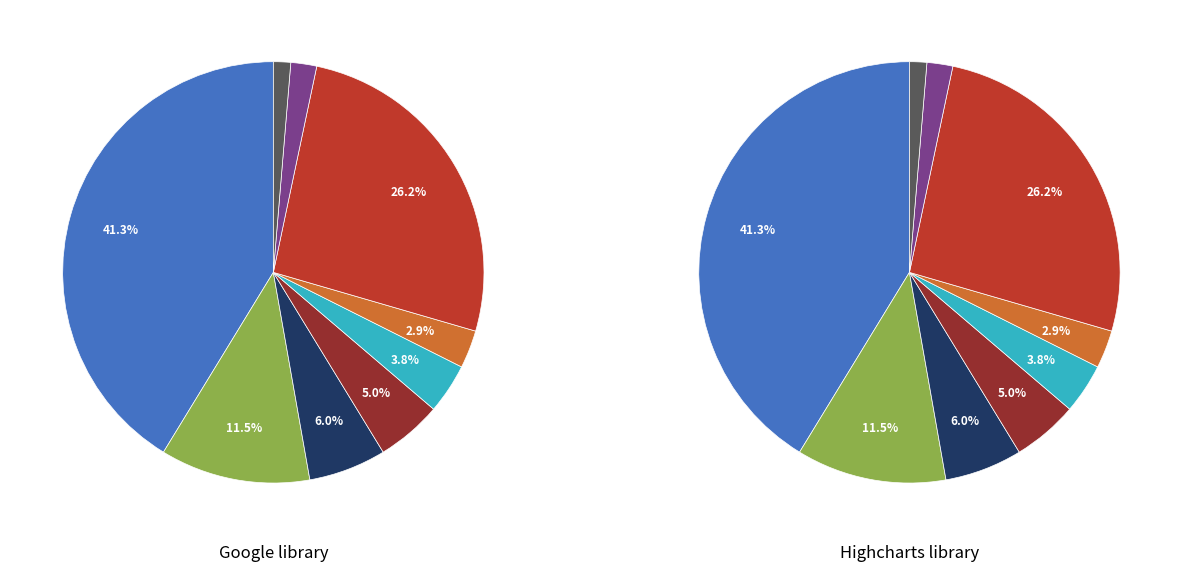

Is it true that 01 is 1% of the pie?

False